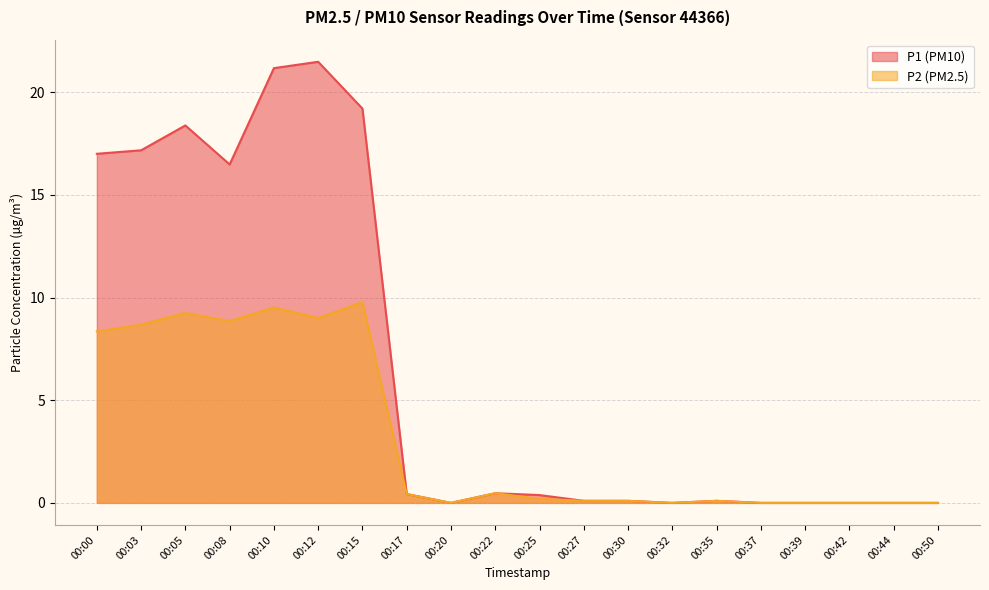

What is the value of the P1 point at the 11th from the left?

0.4